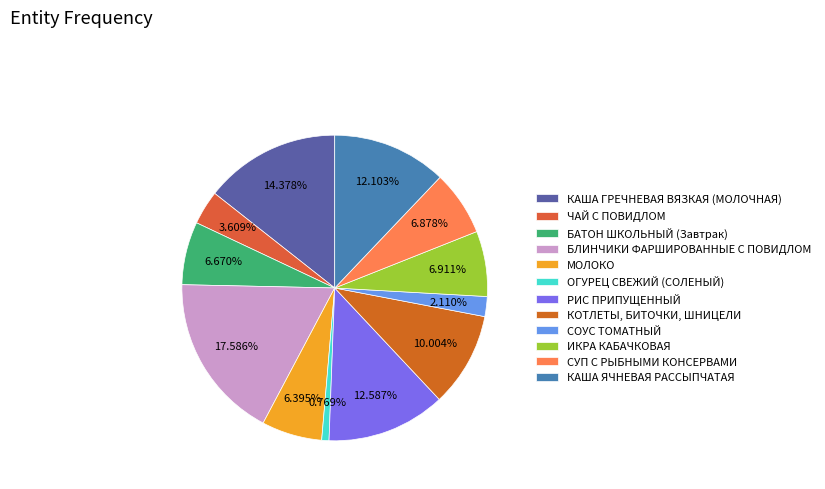

How many slices are in this pie chart?

12